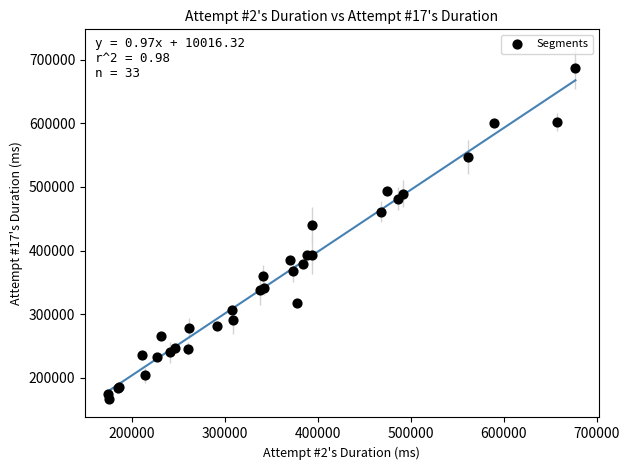

What Y value in the scatter plot is closest to 426545?

440742